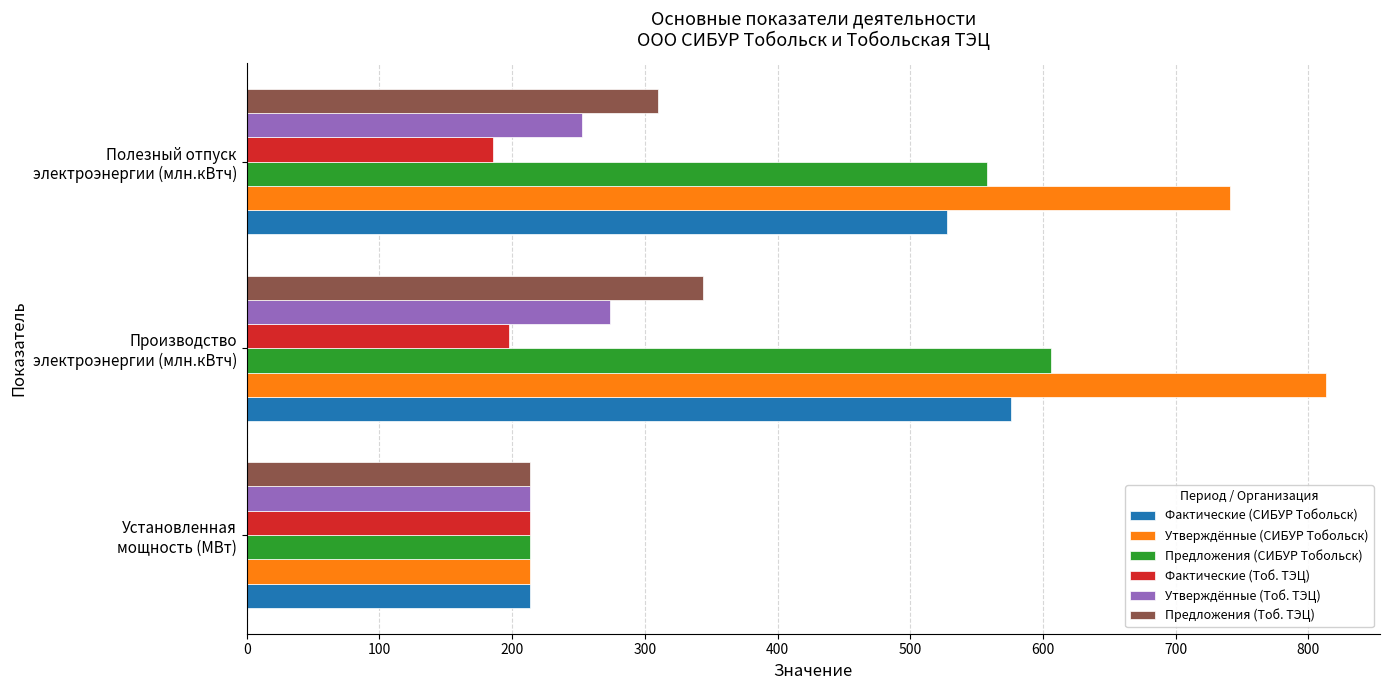

At which category is the sum across all series the highest?

Производство
электроэнергии (млн.кВтч)